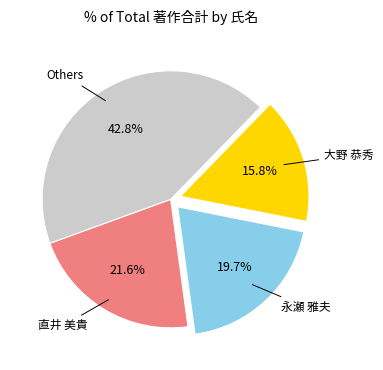

Is there a majority slice in this chart?

No